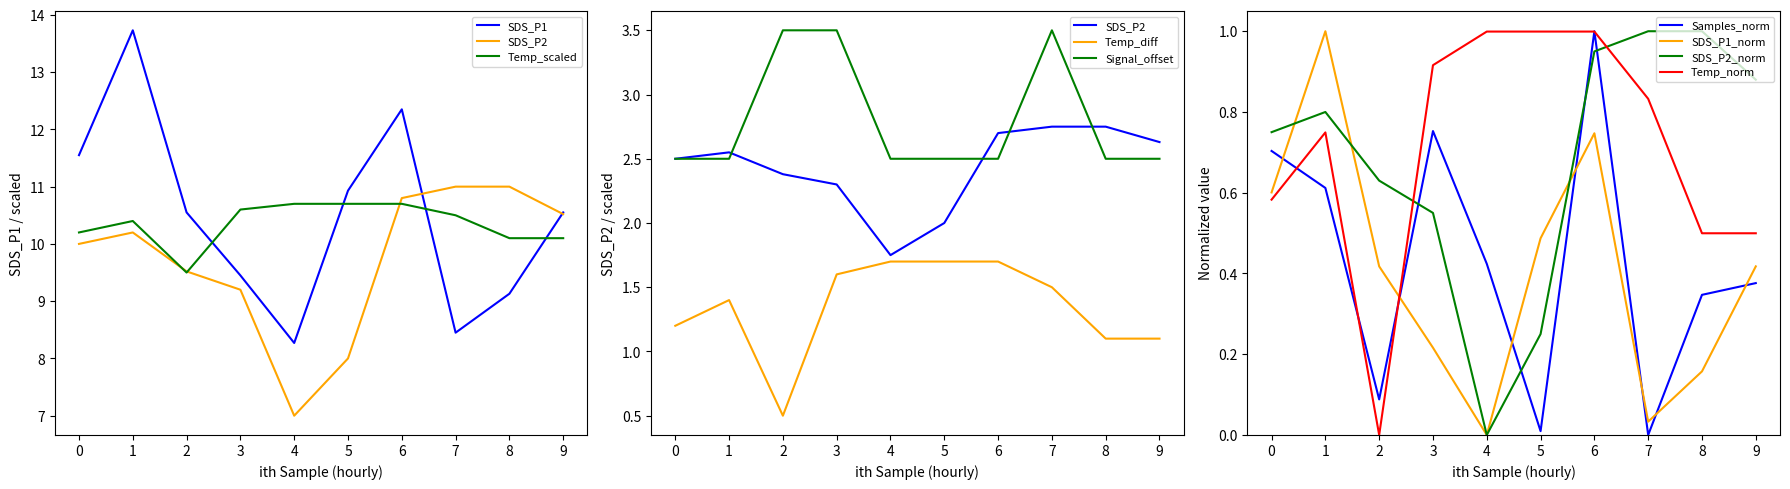

What is the sum of all Samples_norm values?

4.3